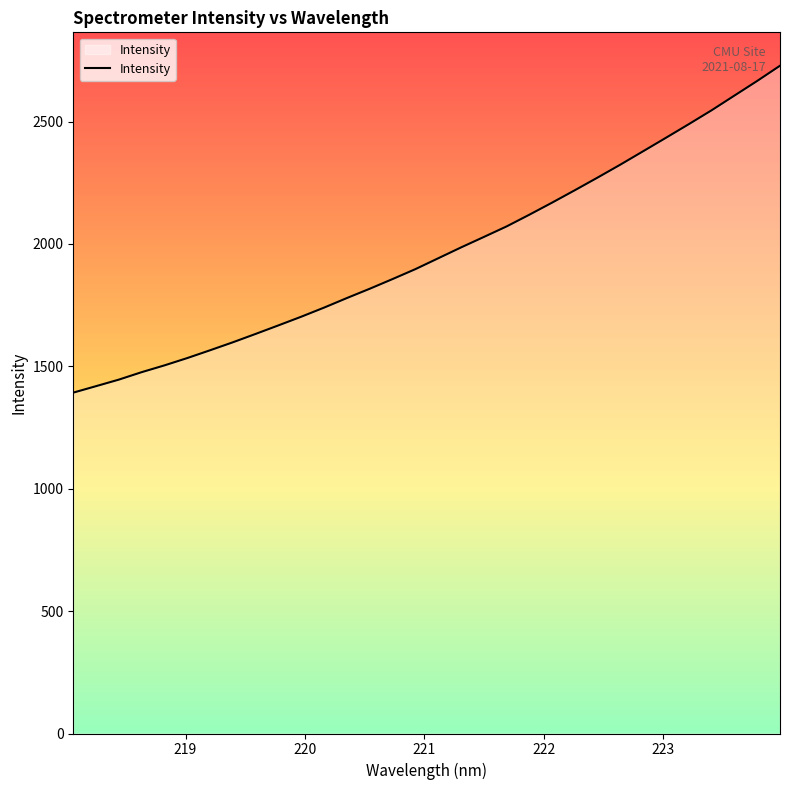

What is the smallest value displayed?

1392.7